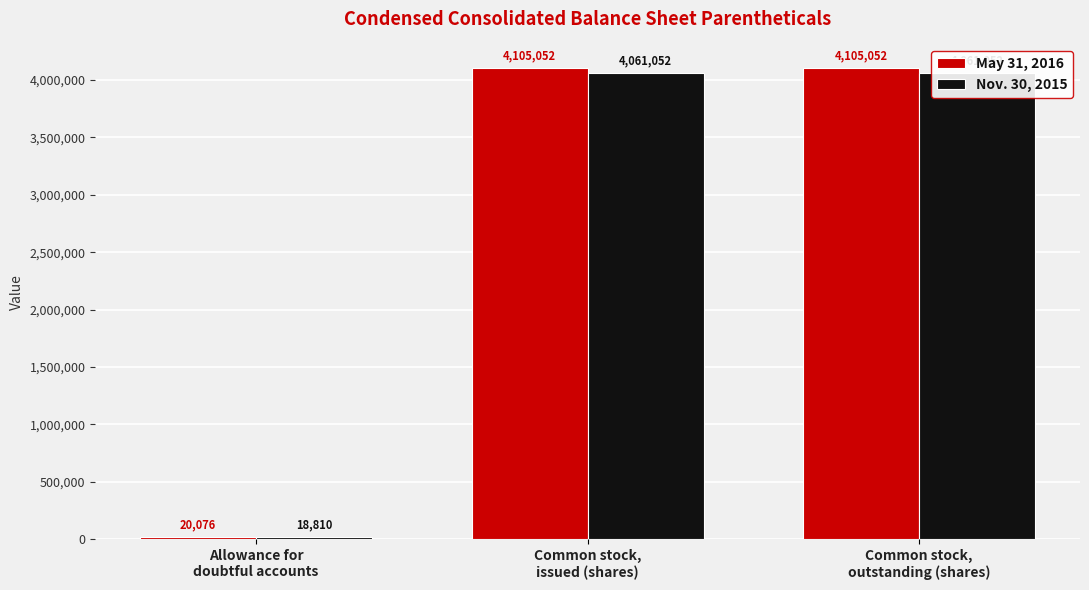

What is the approximate value of Nov. 30, 2015 at Allowance for
doubtful accounts?

18810